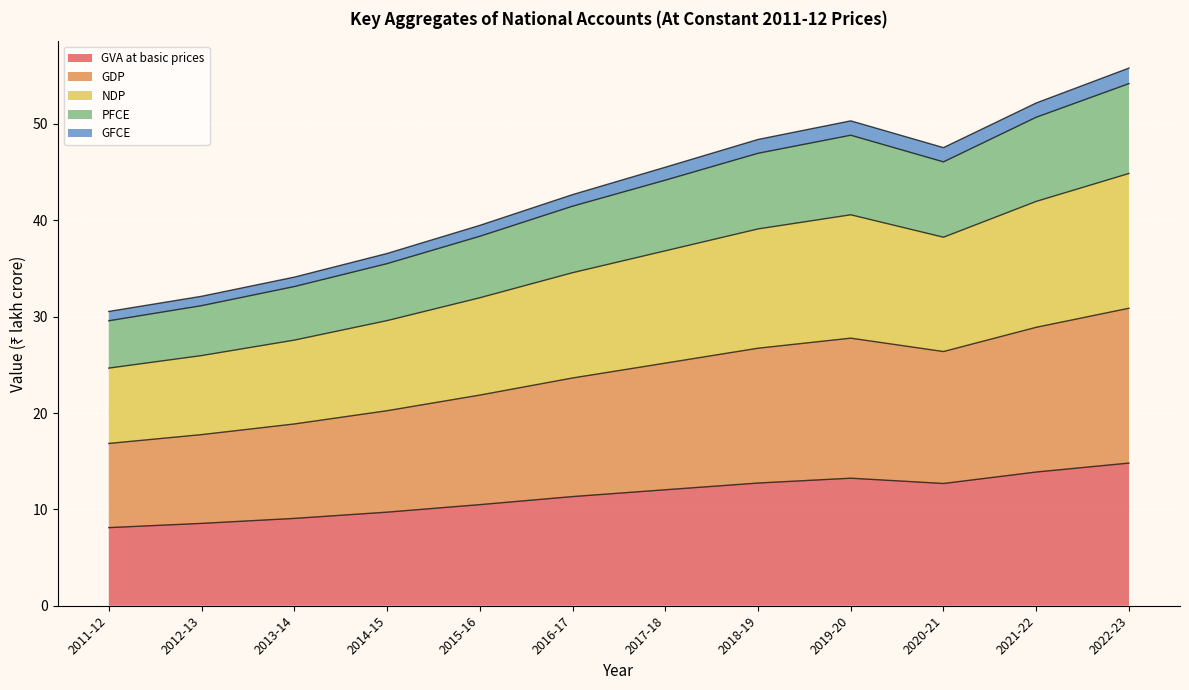

Does the chart display data point markers on the line(s)?

No